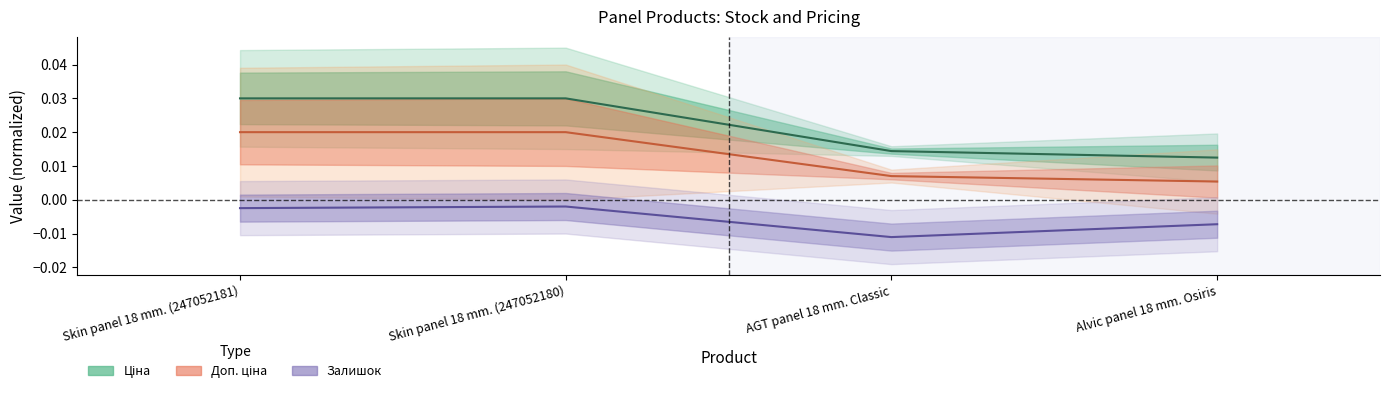

Is it true that Ціна equals 0.0 at Skin panel 18 mm. (247052181)?

True